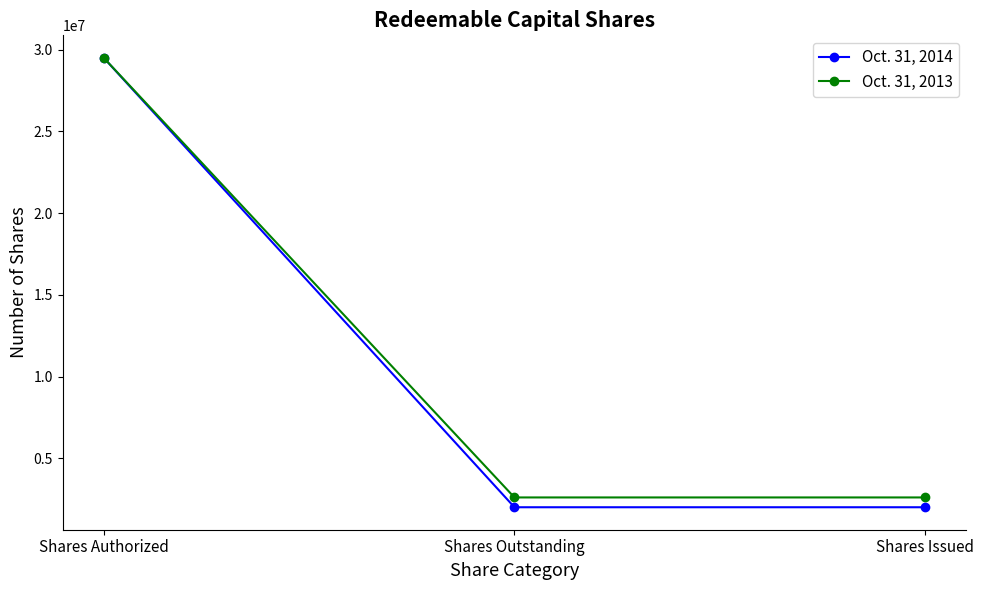

What is the label of the 1st point from the left?

Shares Authorized